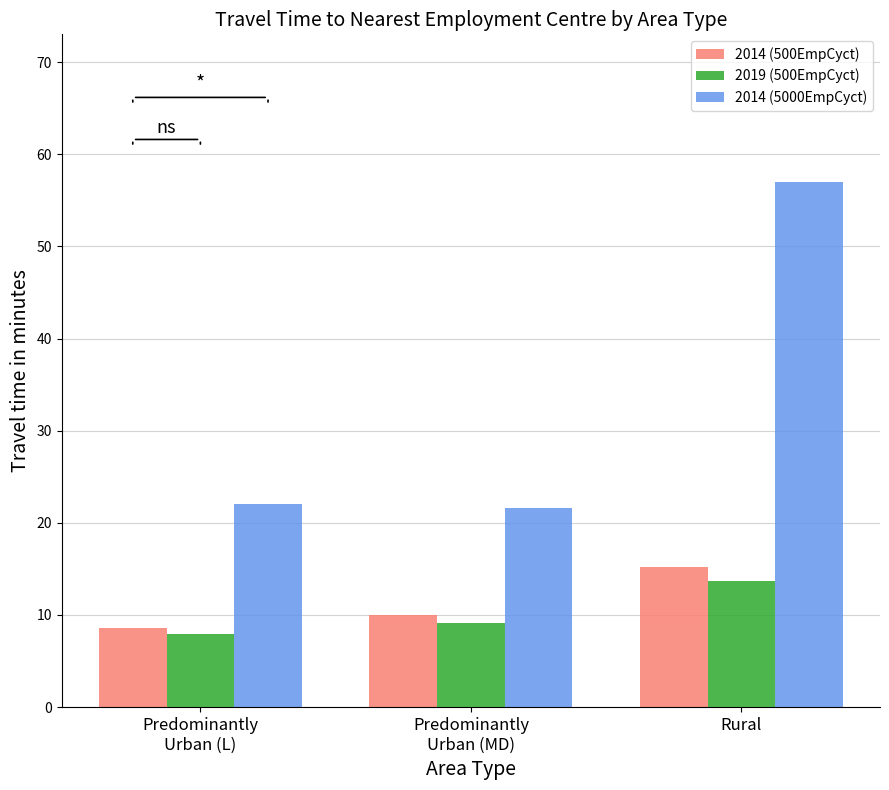

Reading left to right, what are all the values shown in this chart?

2014 (500EmpCyct): Predominantly
Urban (L)=8.6	Predominantly
Urban (MD)=10.0	Rural=15.2
2019 (500EmpCyct): Predominantly
Urban (L)=7.9	Predominantly
Urban (MD)=9.1	Rural=13.7
2014 (5000EmpCyct): Predominantly
Urban (L)=22.1	Predominantly
Urban (MD)=21.7	Rural=57.0